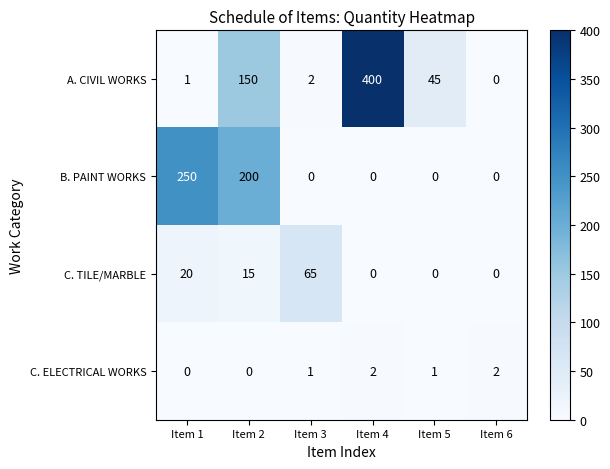

What is the spread (max minus min) of values at Item 5?

45